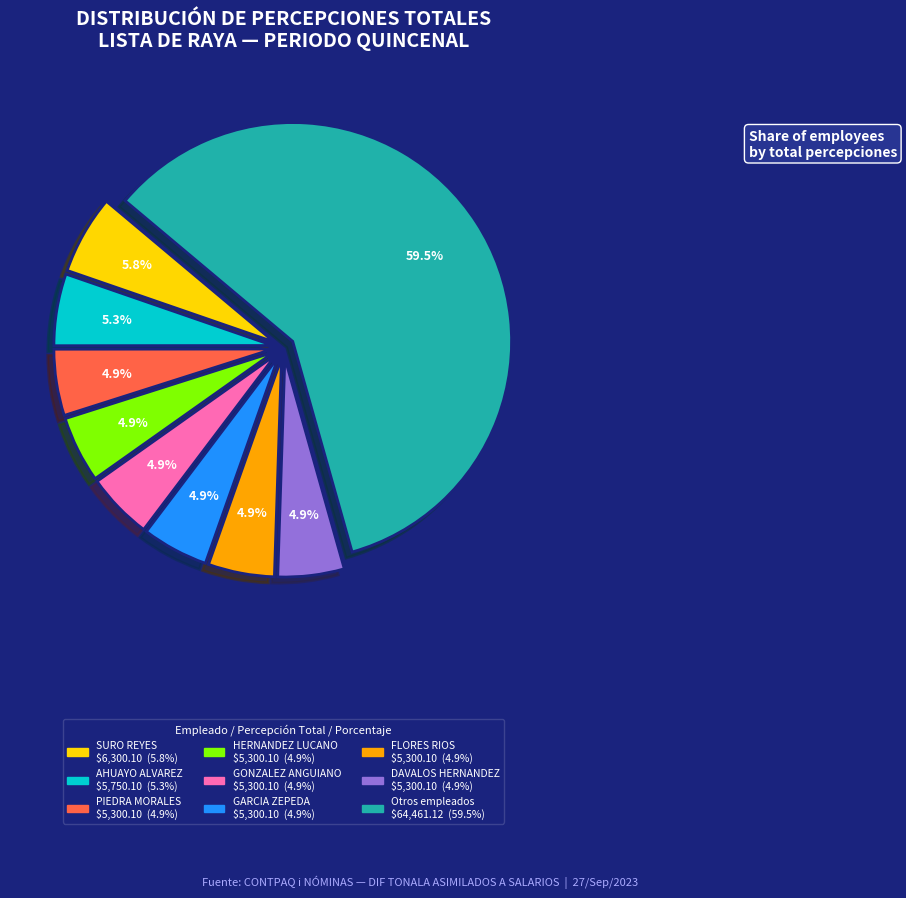

Is there a majority slice in this chart?

Yes